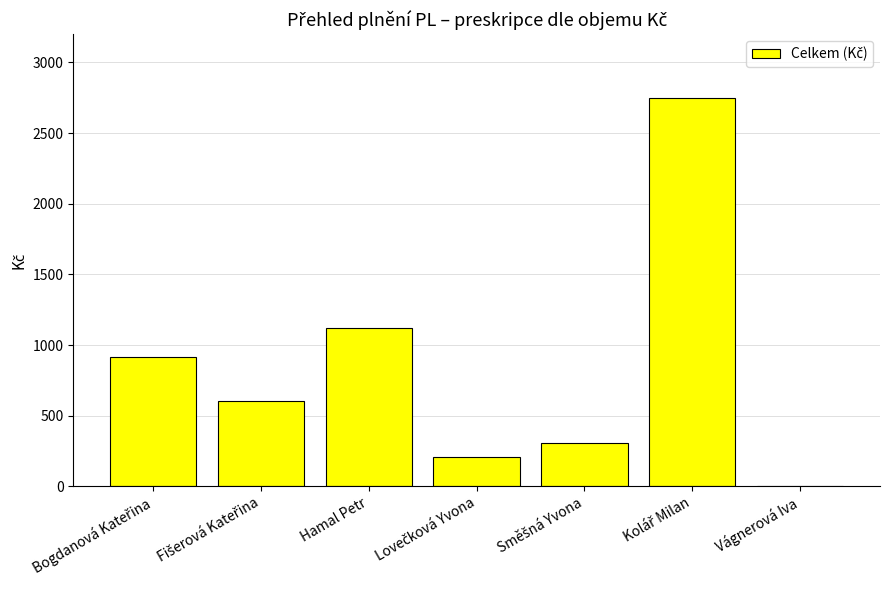

How many data points does each series have?

7